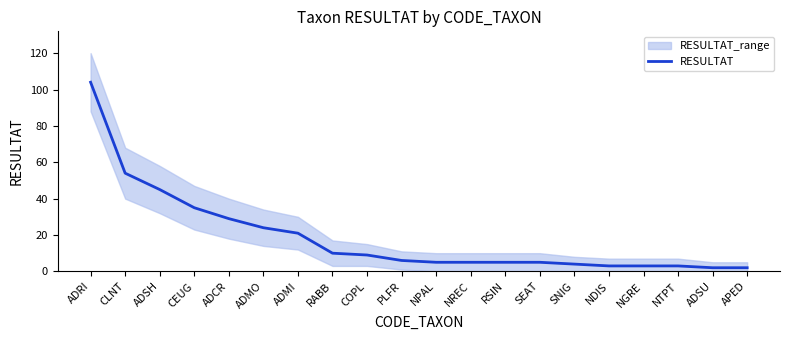

Between NGRE and ADRI, which is larger?

ADRI